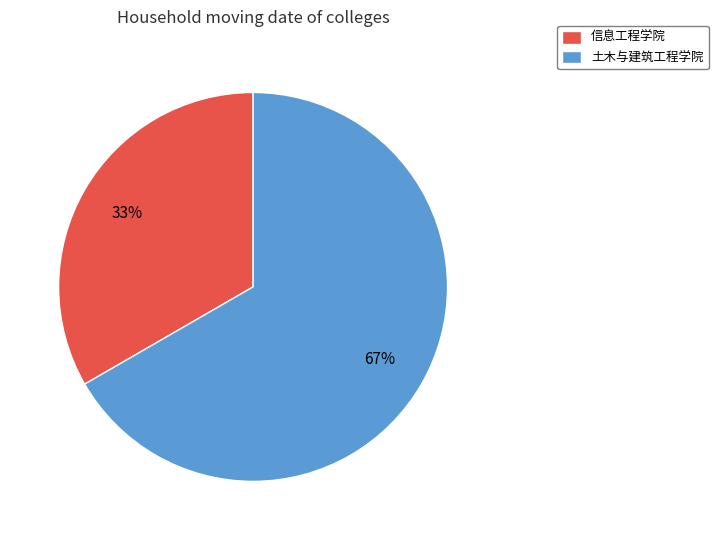

To the nearest percent, what is the average slice percentage?

50%